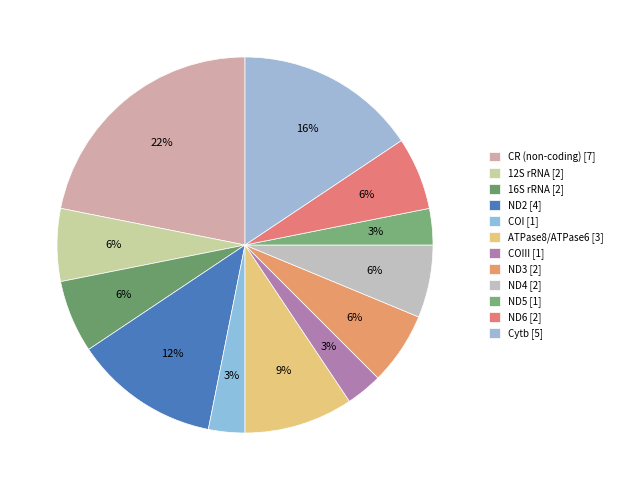

To the nearest percent, what is the difference between the largest and smallest slice percentages?

19%